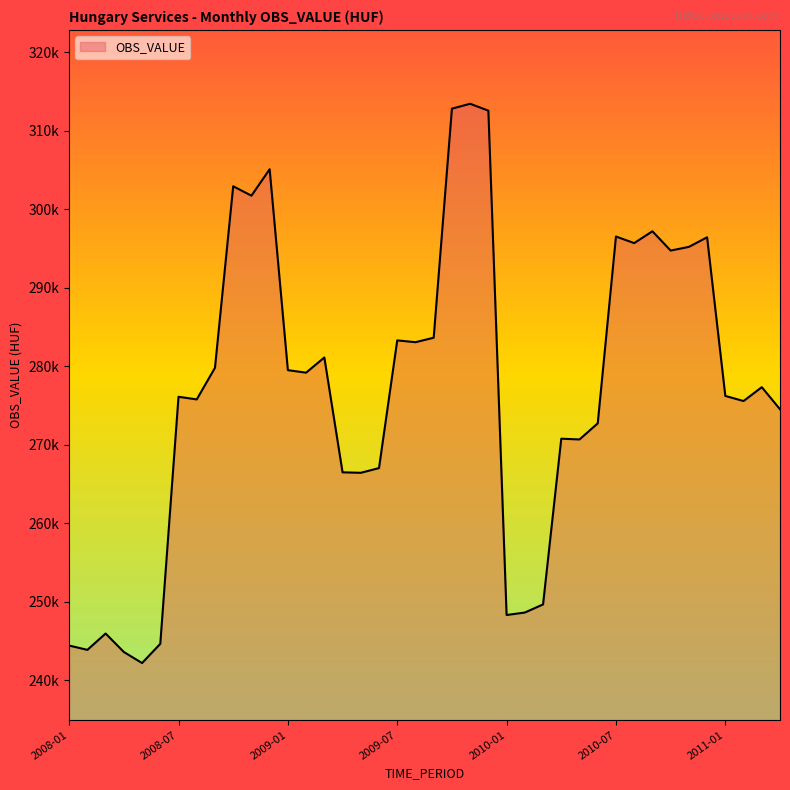

True or false: the data has more than 0 interior local peaks.

True